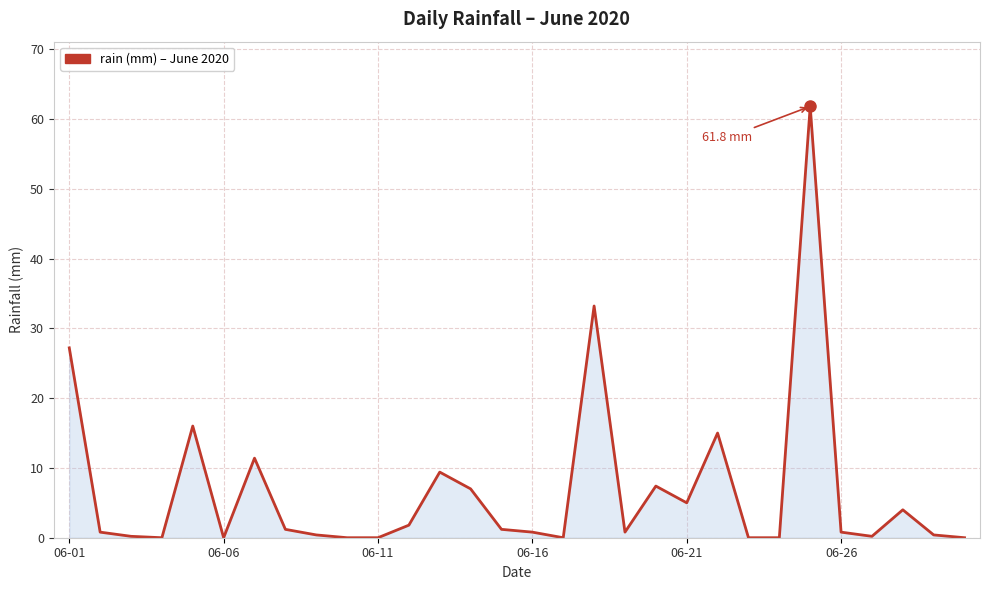

What is the difference between the maximum and minimum values?

61.8